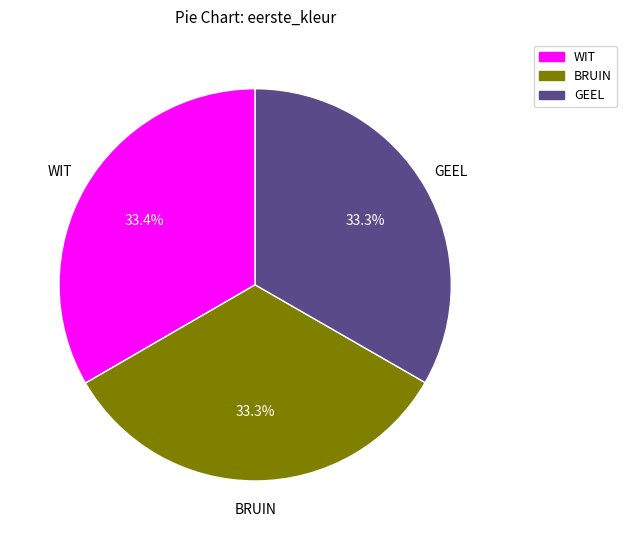

What is the ratio of the value at GEEL to the value at WIT?

1.0